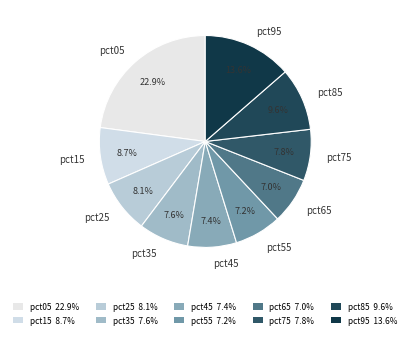

How many segments does this pie chart have?

10